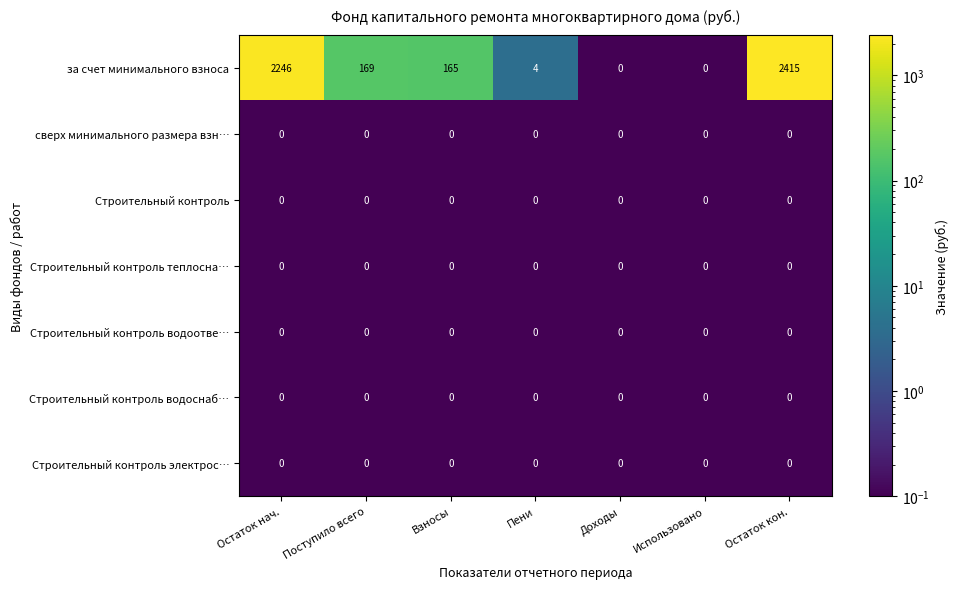

At which category is the sum across all series the highest?

Остаток кон.